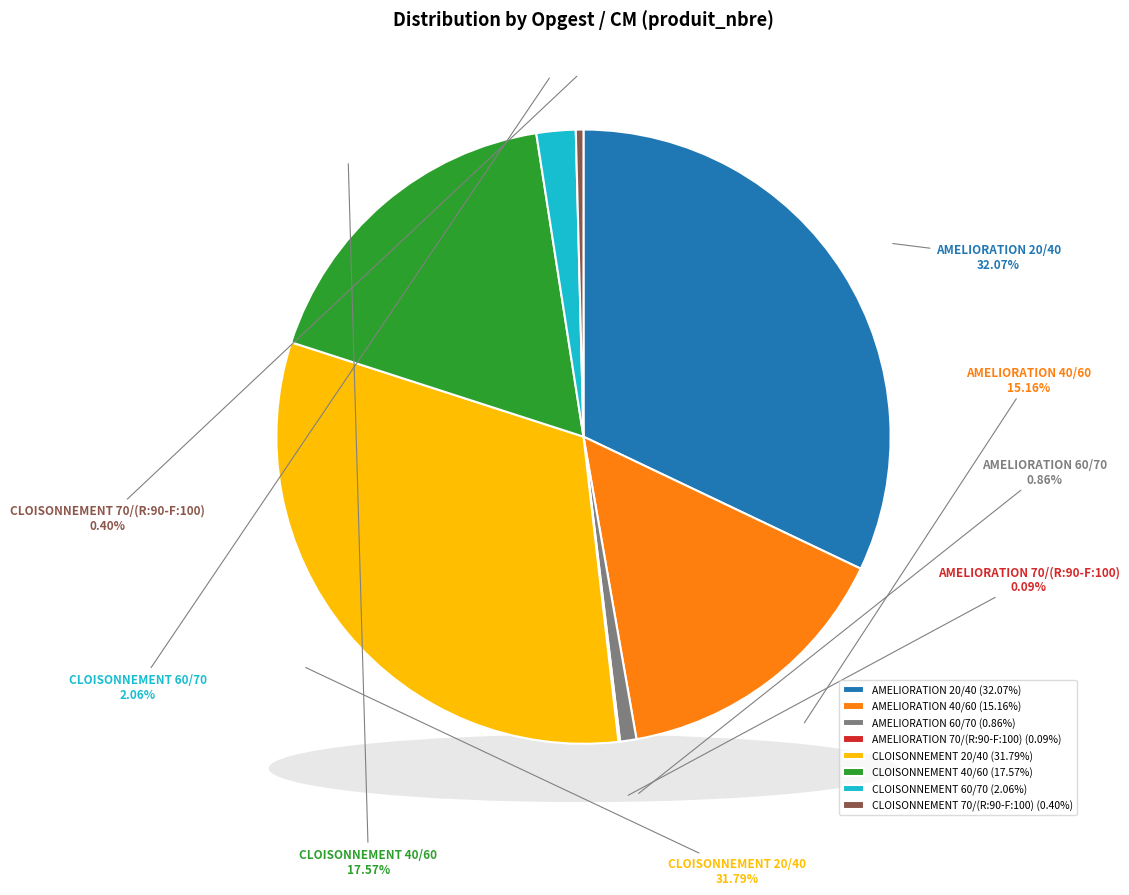

The AMELIORATION 60/70 slice represents 1% of the pie. True or false?

True